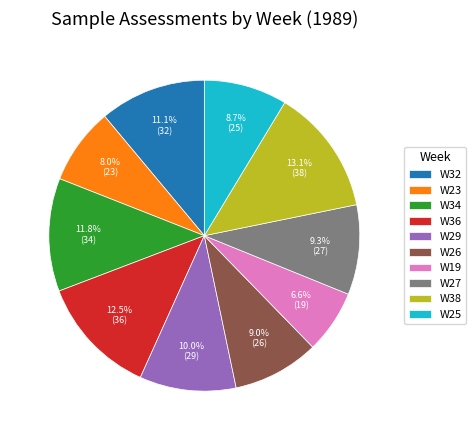

What percentage do W27 and W25 together represent?

18.0%